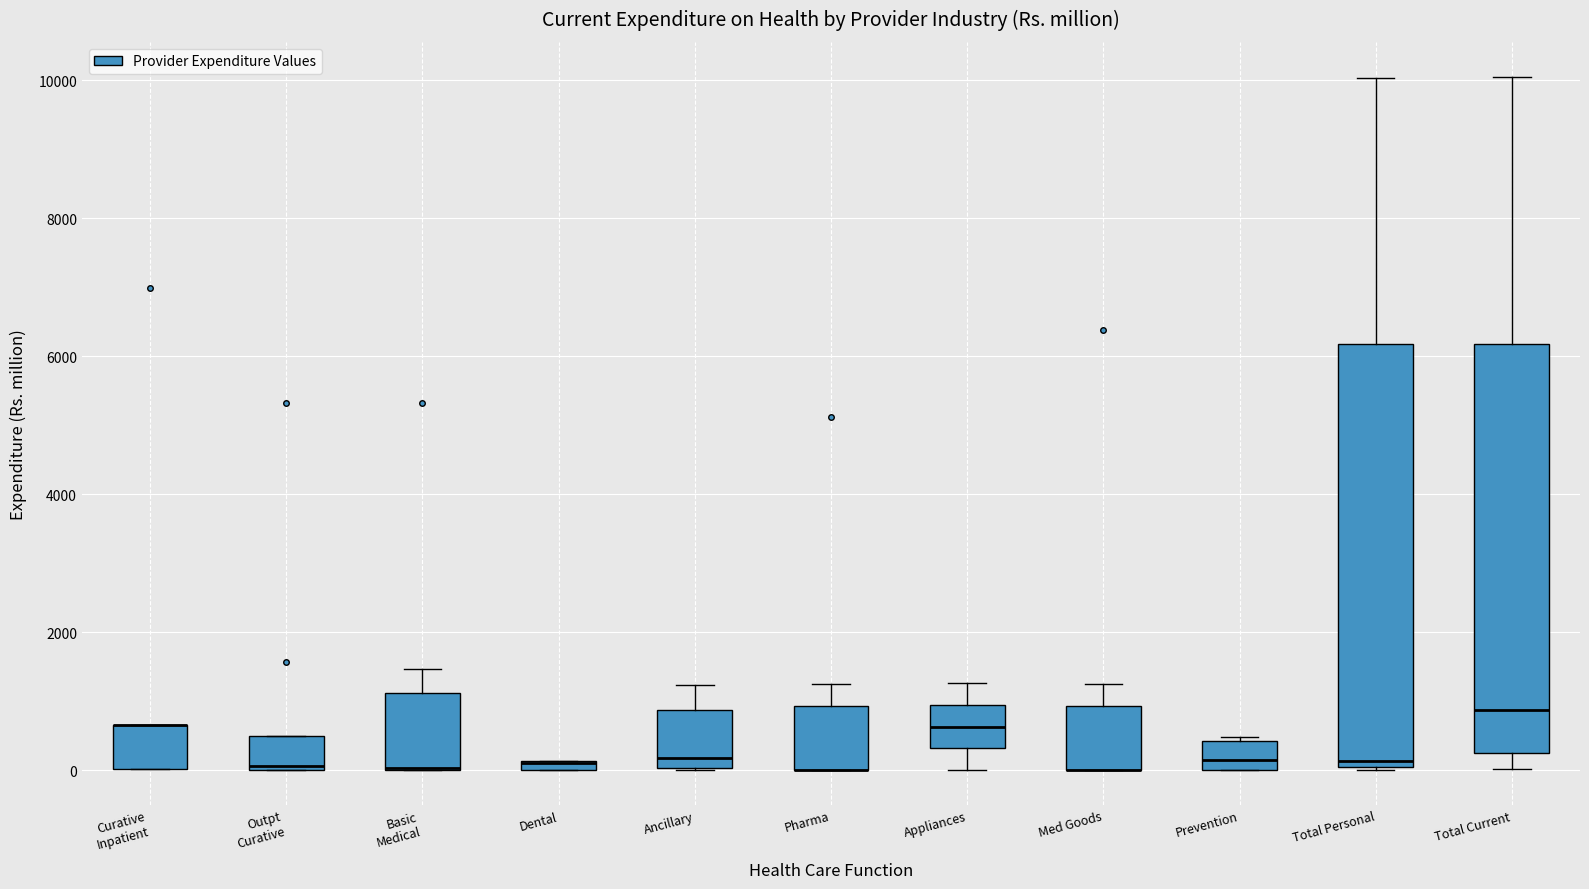

Which box is the tallest, from its lower edge to its upper edge?

Total Personal